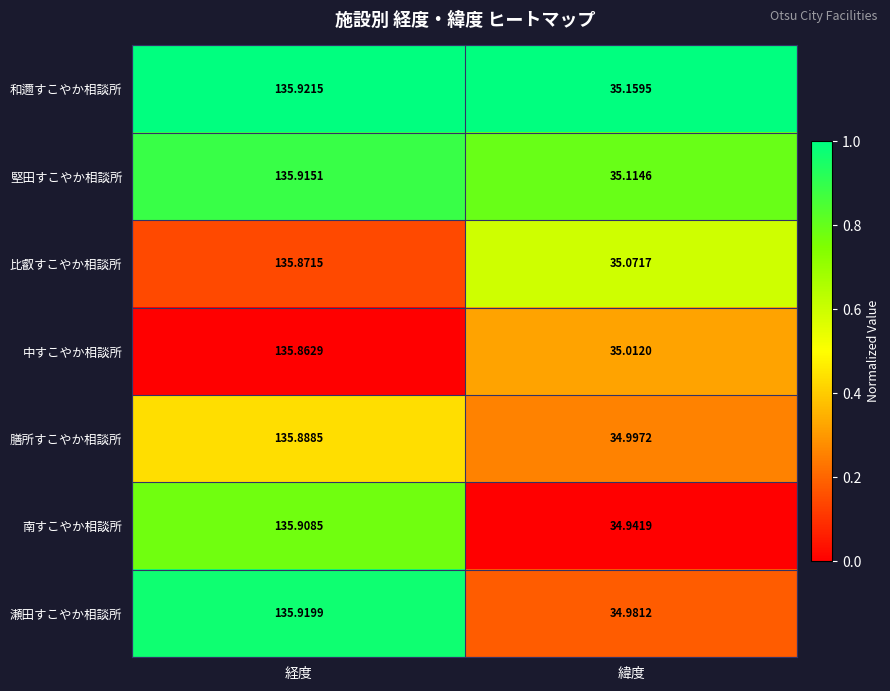

Which series has the largest range (max minus min)?

南すこやか相談所